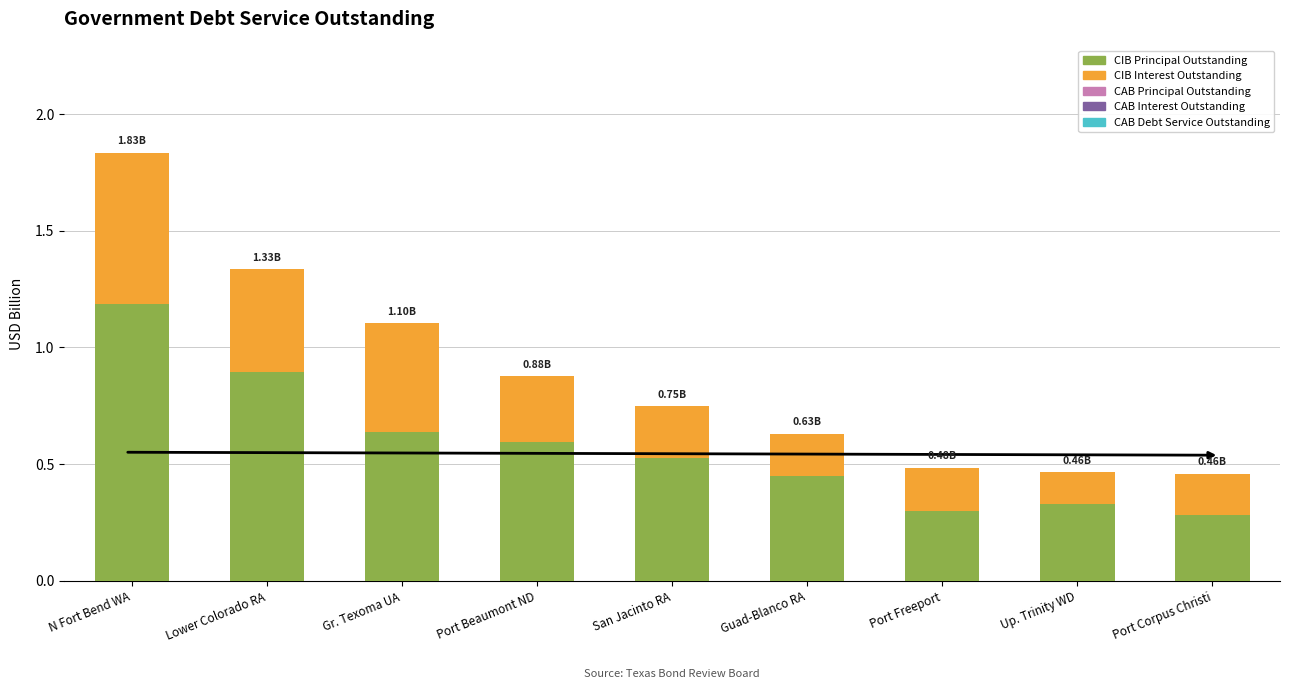

At which category is the sum across all series the highest?

N Fort Bend WA